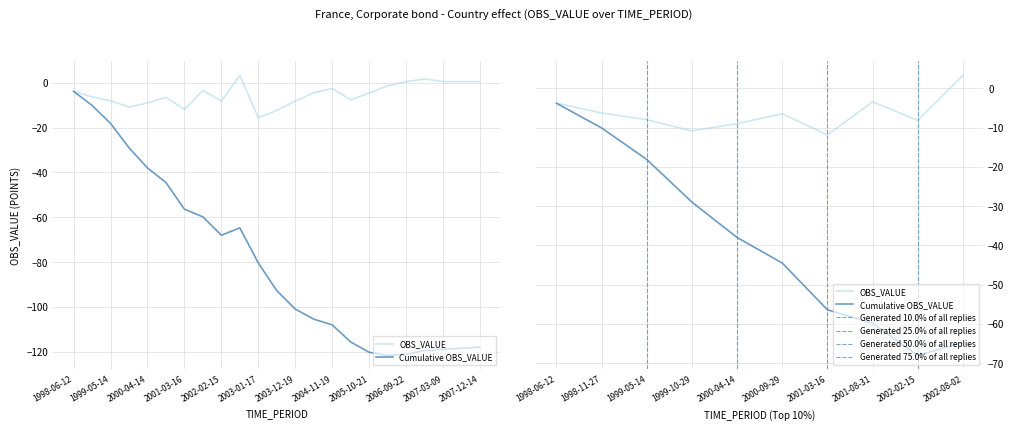

What is the label of the 20th point from the left?

2006-12-15